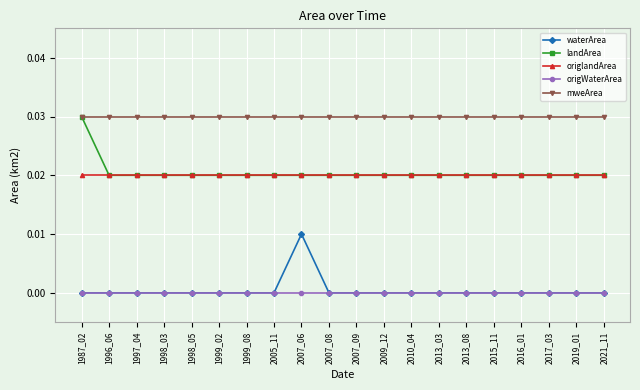

What are all the series names shown in the legend?

waterArea, landArea, origlandArea, origWaterArea, mweArea